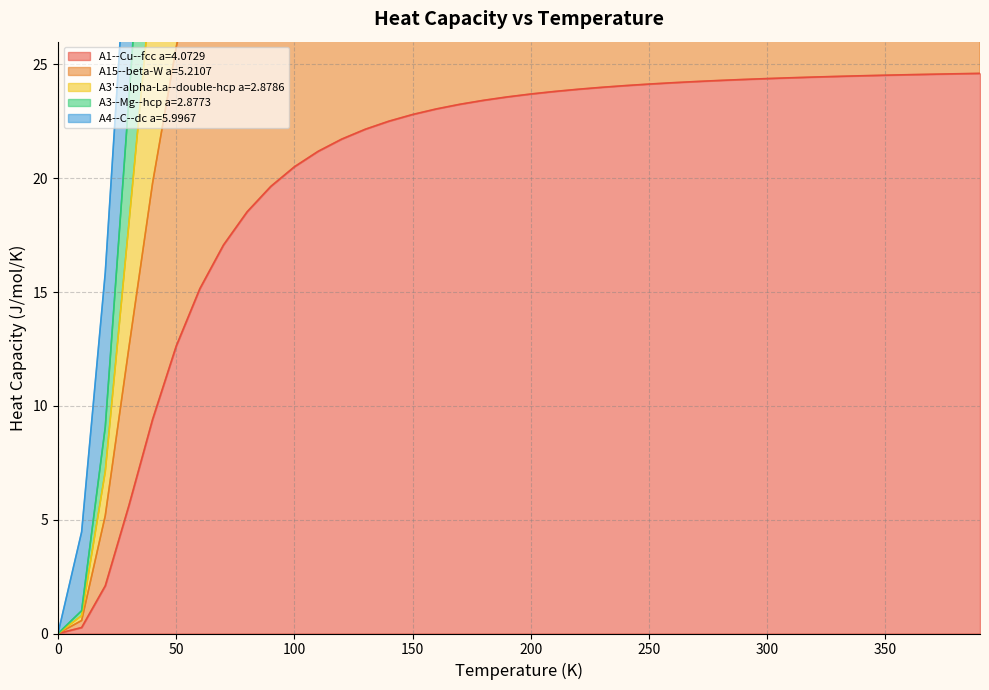

How many lines are shown in the chart?

5